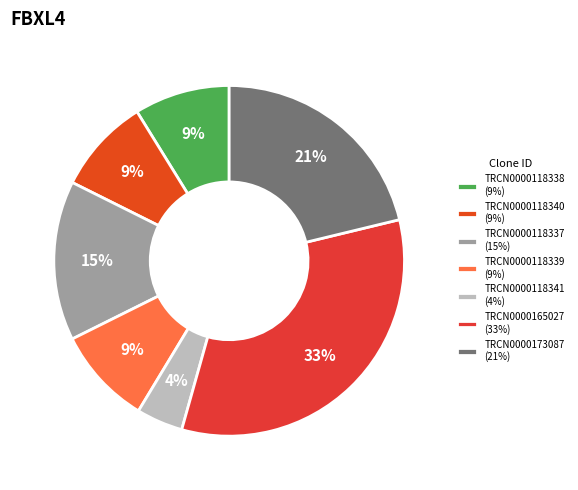

The TRCN0000118339 slice represents 1% of the pie. True or false?

False